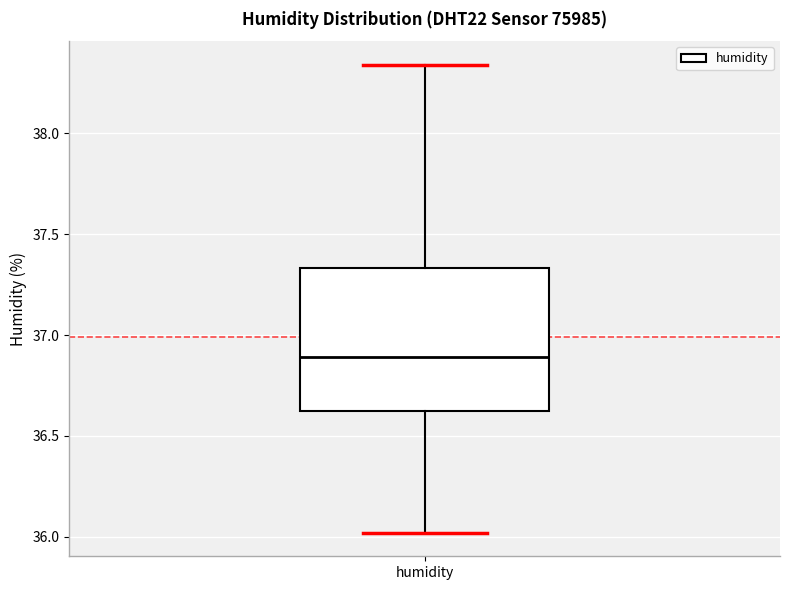

Transcribe this box plot: give where the median line is, the range the box spans, and where the two whiskers end, as read against the y-axis. The values are not printed on the chart, so give them approximately, as read against the axis.

median 36.90, box 36.65 to 37.35, whiskers 36.00 to 38.35